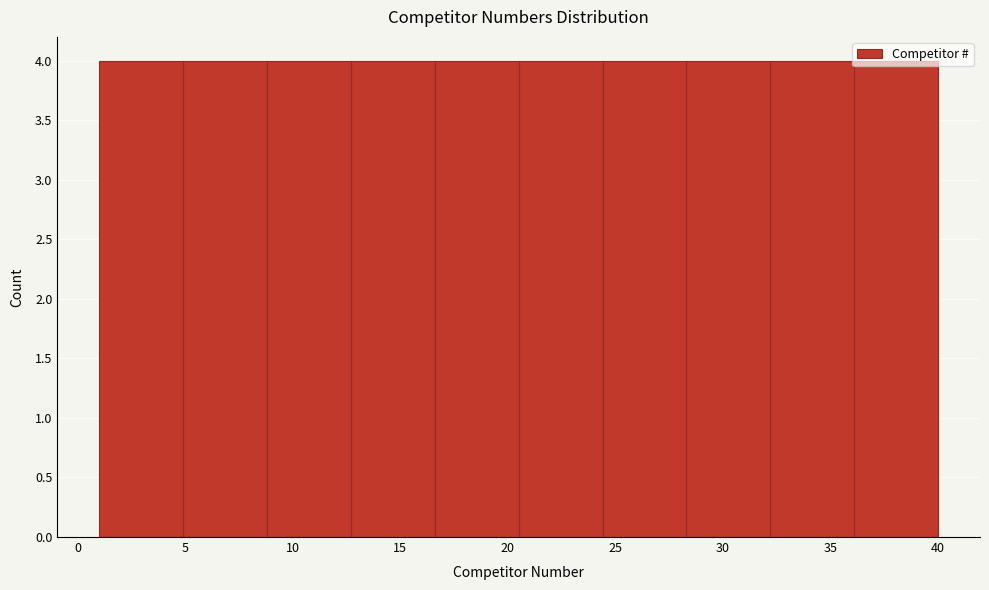

Reading left to right, transcribe this chart: for each bar, give the range it covers on the x-axis and its height. Neither the bar edges nor the heights are printed on the chart, so give them approximately, as read against the axes.

1.0 to 4.9: 4
4.9 to 8.8: 4
8.8 to 12.7: 4
12.7 to 16.6: 4
16.6 to 20.5: 4
20.5 to 24.4: 4
24.4 to 28.3: 4
28.3 to 32.2: 4
32.2 to 36.1: 4
36.1 to 40.0: 4